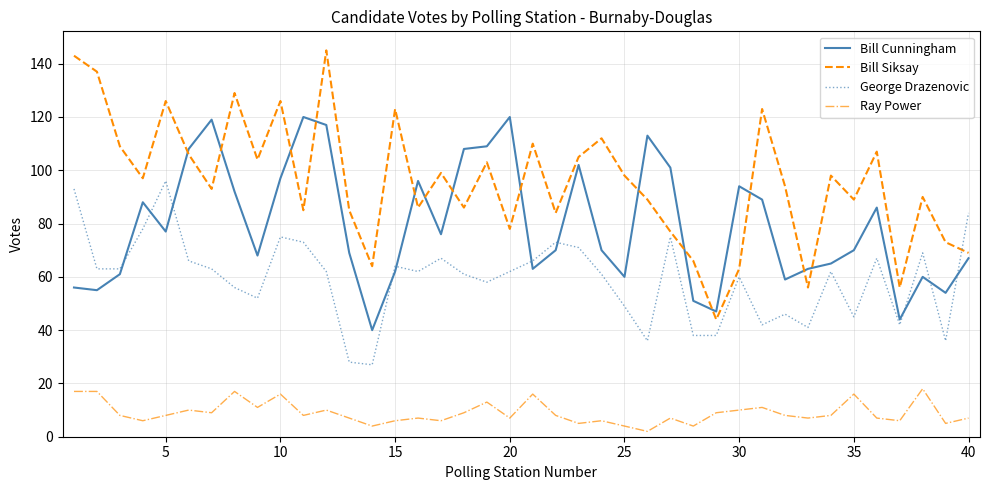

What is the highest value of the Bill Siksay series?

145